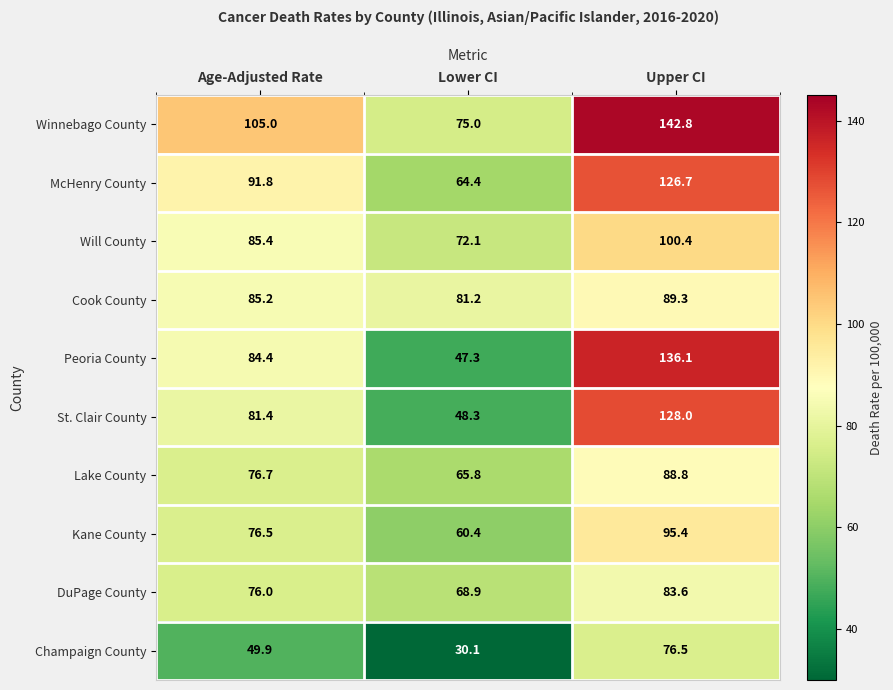

Which series has the largest range (max minus min)?

Peoria County